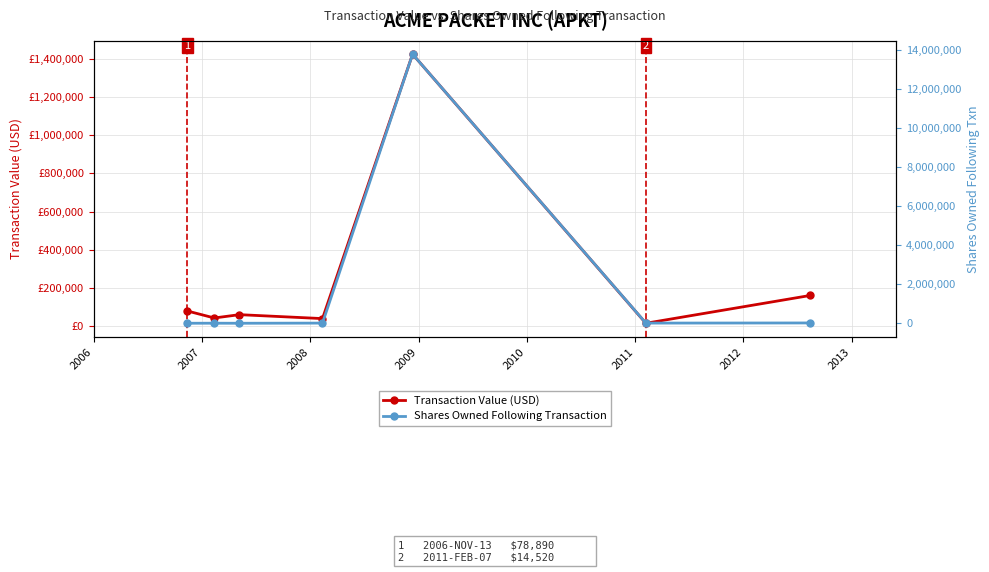

At which category does the chart reach its minimum across all series?

2008